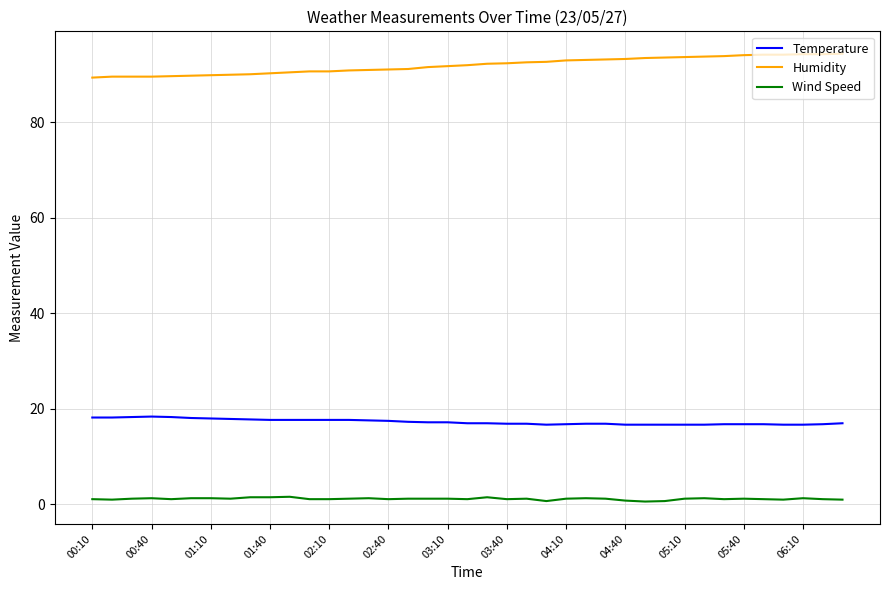

True or false: Temperature and Humidity intersect in this chart.

False